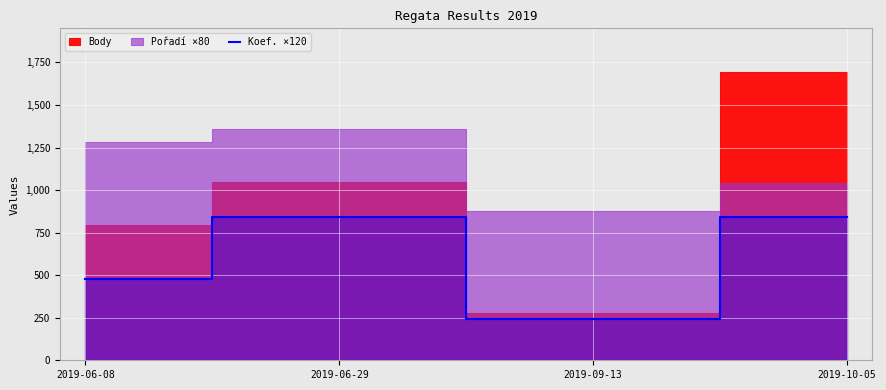

What is the approximate value at 2019-06-29, to the nearest 50?

850